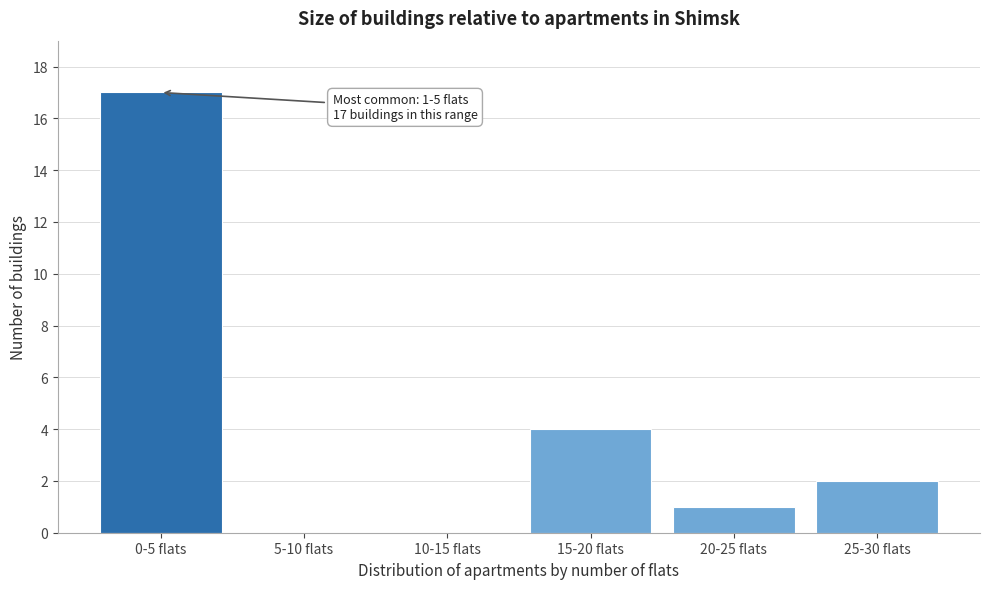

Reading left to right, transcribe all the data shown in this chart.

0-5 flats=17	5-10 flats=0	10-15 flats=0	15-20 flats=4	20-25 flats=1	25-30 flats=2